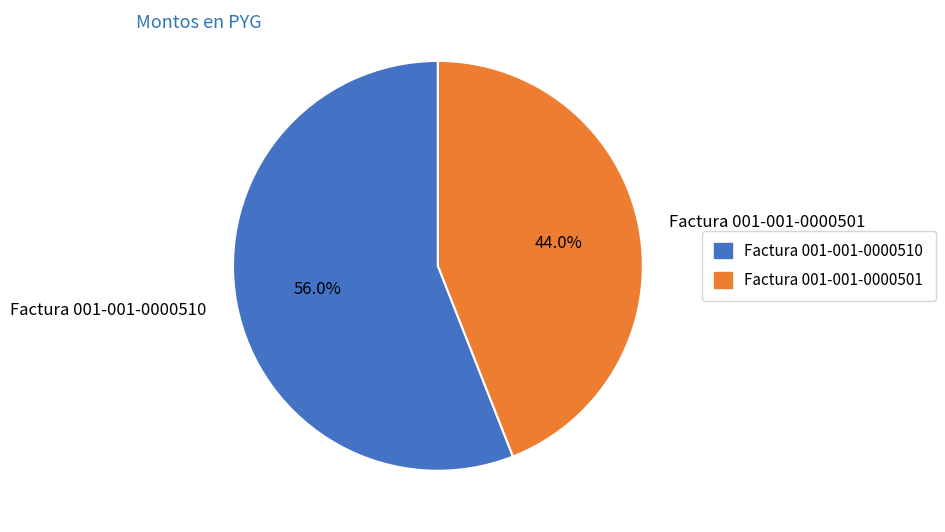

Which slice is the largest?

Factura 001-001-0000510